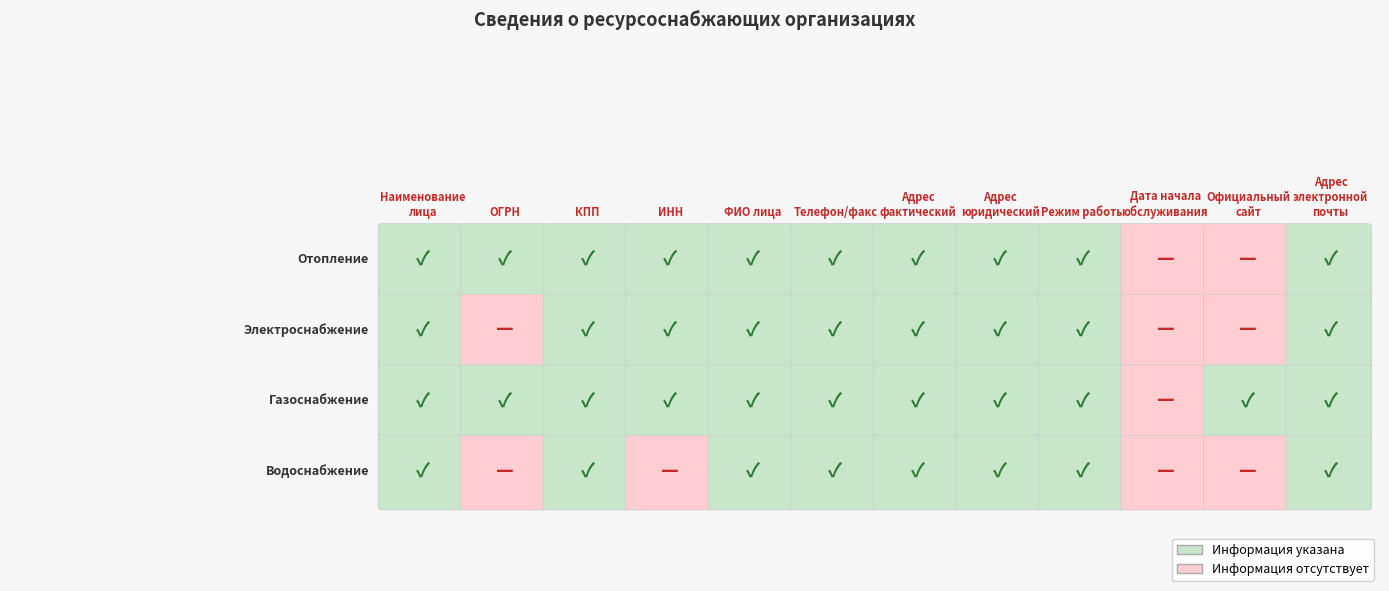

How many series are shown in this chart?

4